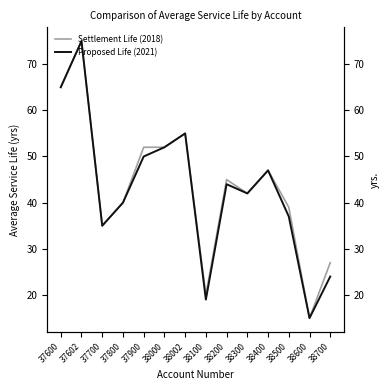

List the series in order of their peak value, lowest first.

Settlement Life (2018), Proposed Life (2021)